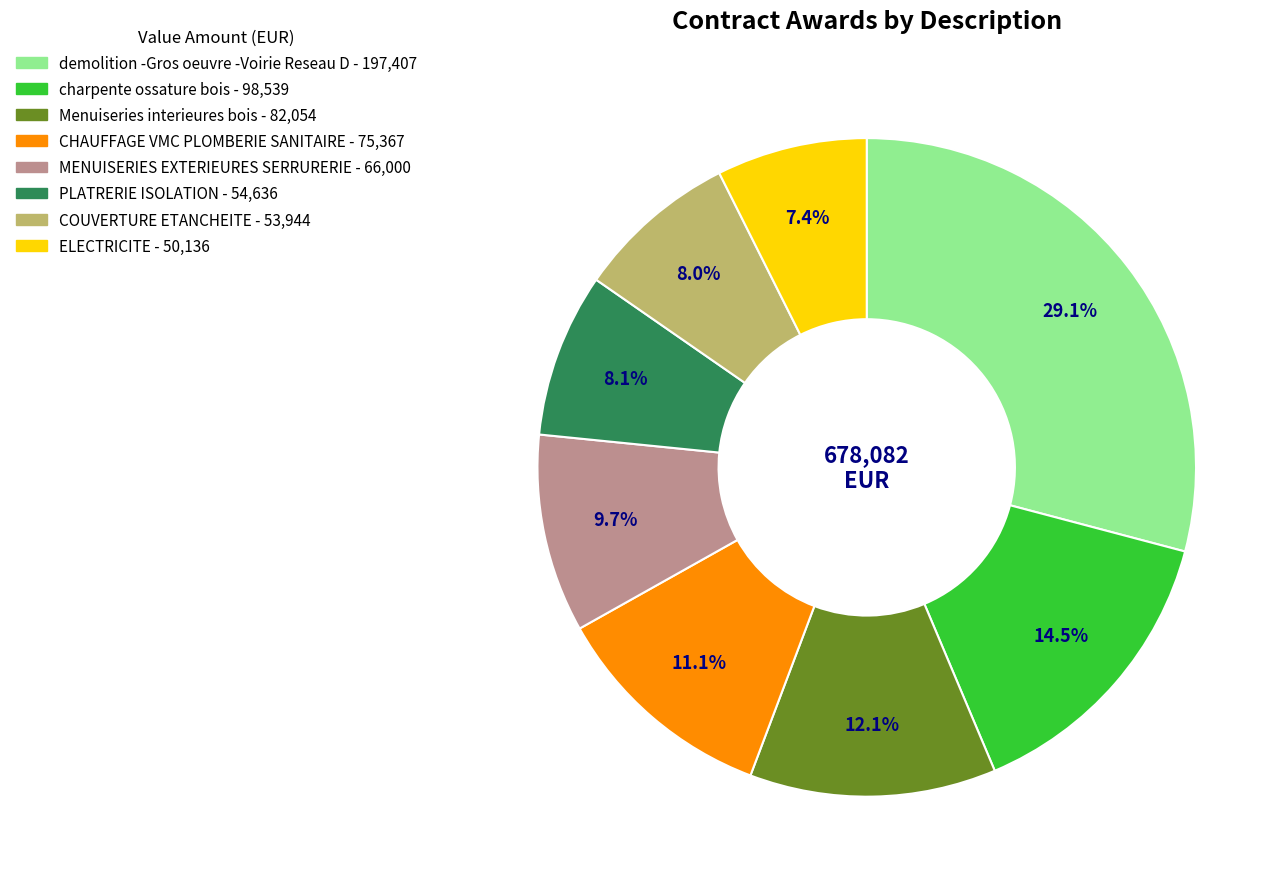

To the nearest percent, what is the combined percentage of ELECTRICITE and charpente ossature bois?

22%